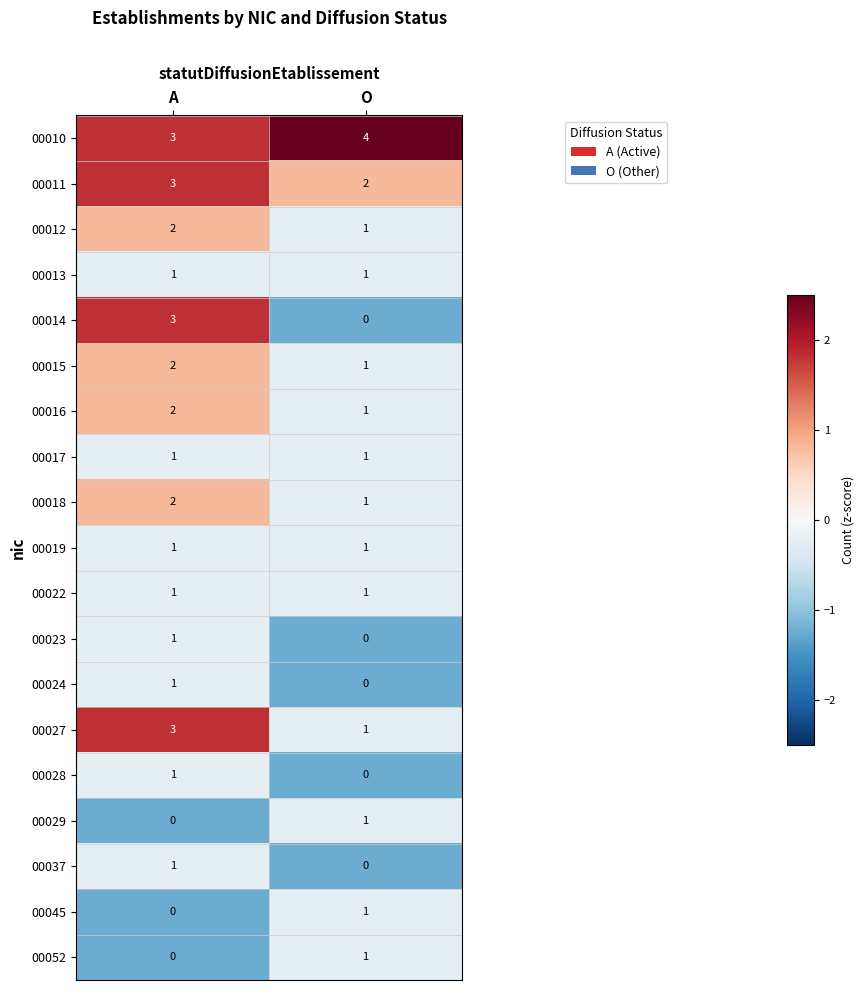

What is the sum of the 00018 values at A and O?

3